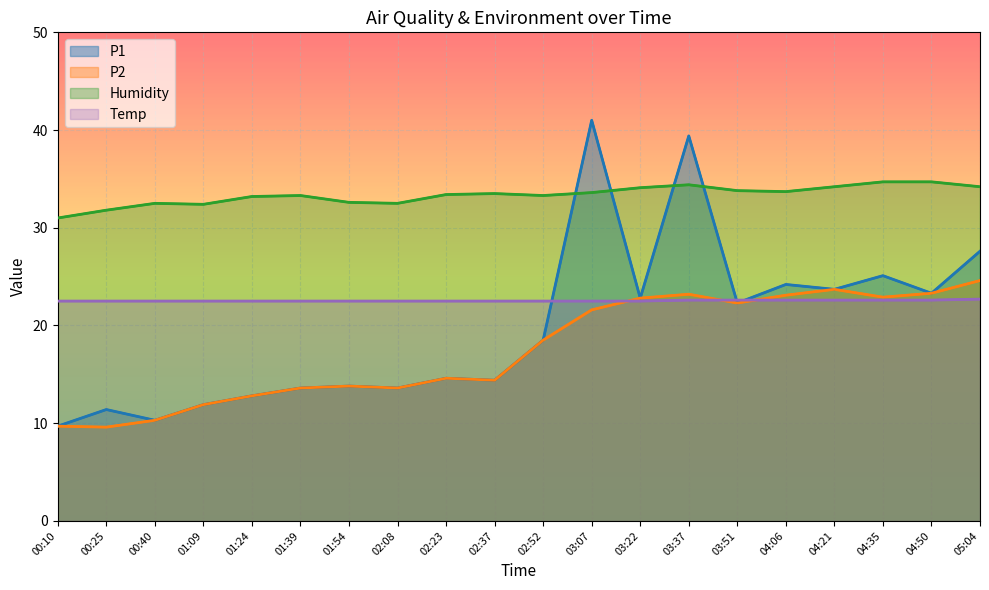

What is the difference between the highest and lowest values at 00:40?

22.2